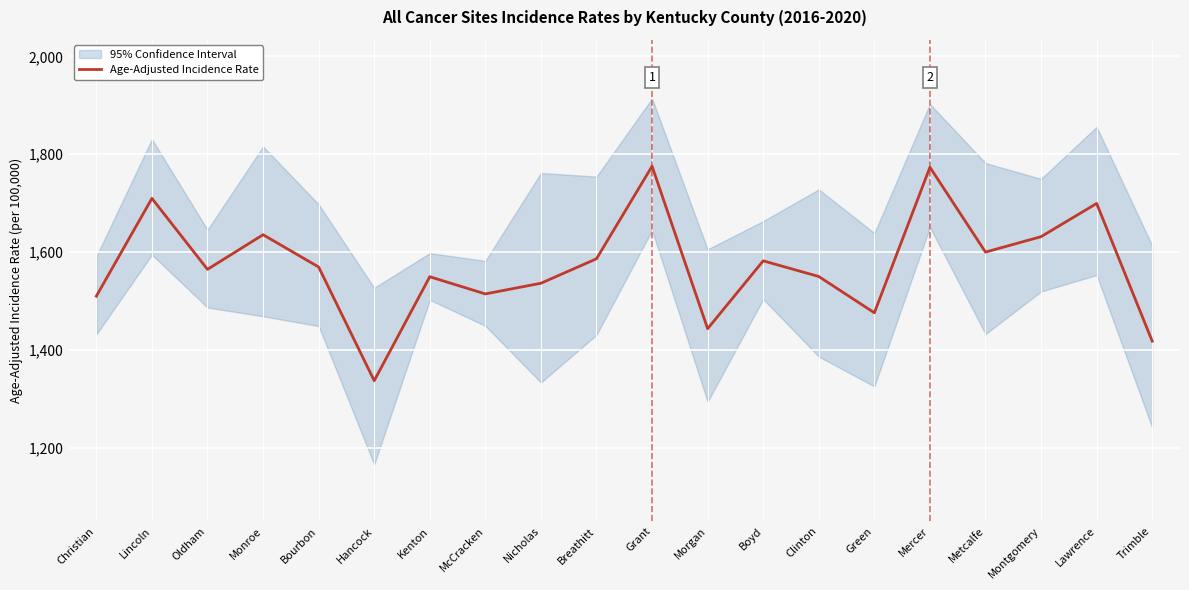

Reading right to left, transcribe all the data shown in this chart.

Trimble=1417.9	Lawrence=1699.4	Montgomery=1631.5	Metcalfe=1600.0	Mercer=1773.4	Green=1475.9	Clinton=1550.1	Boyd=1582.1	Morgan=1443.4	Grant=1775.5	Breathitt=1586.3	Nicholas=1536.3	McCracken=1514.5	Kenton=1549.6	Hancock=1337.1	Bourbon=1569.5	Monroe=1635.5	Oldham=1564.7	Lincoln=1709.8	Christian=1509.9